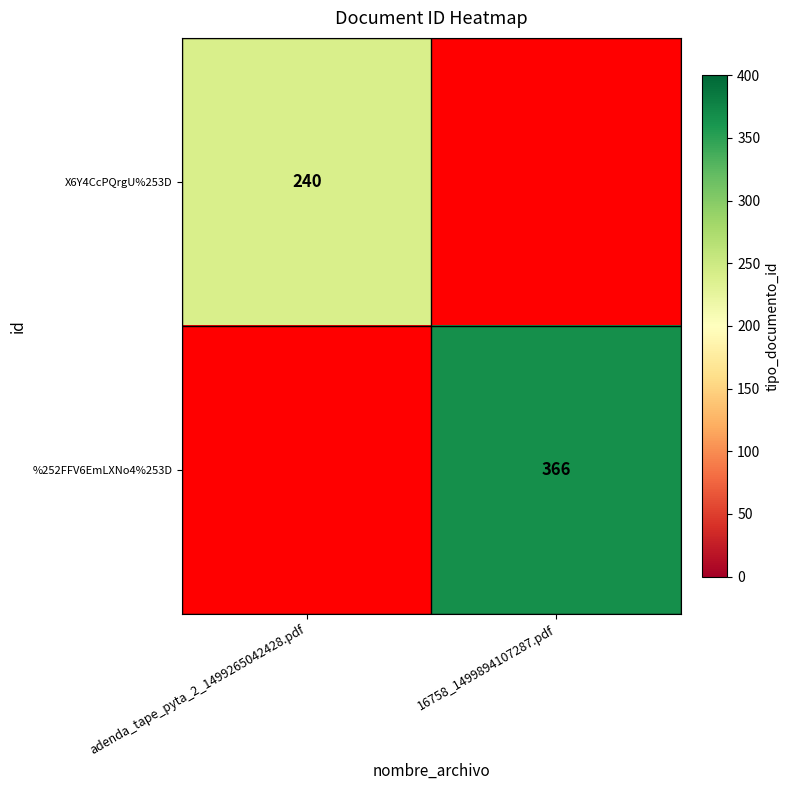

The %252FFV6EmLXNo4%253D series shows 483 at 16758_1499894107287.pdf. True or false?

False